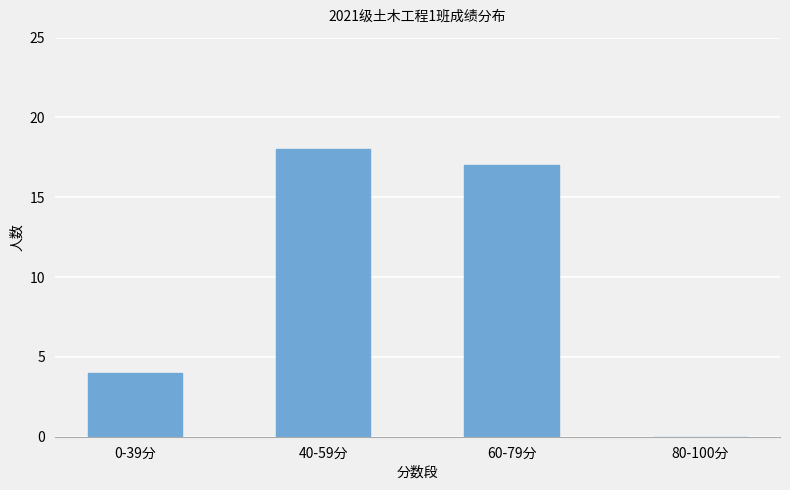

Which label corresponds to the largest value in the chart?

40-59分